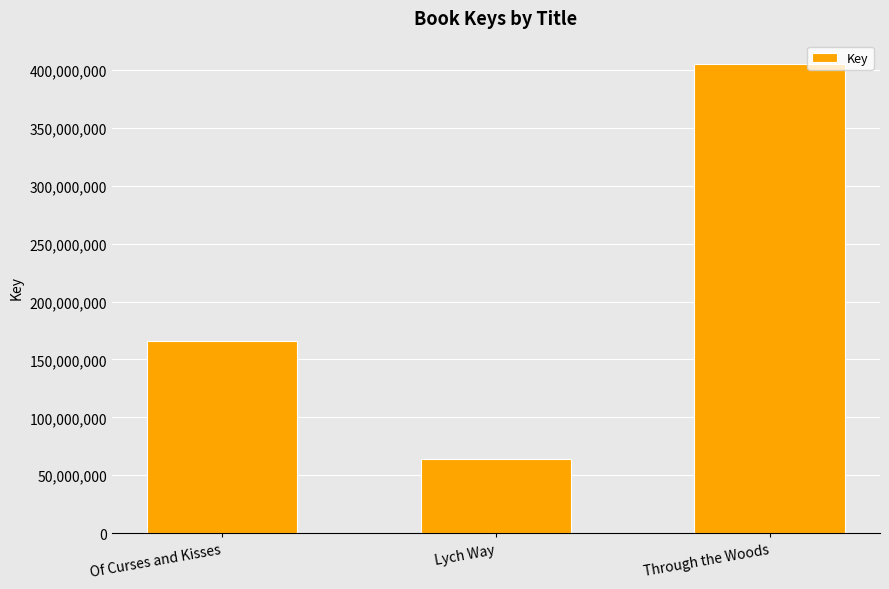

Rank the categories by value from lowest to highest.

Lych Way, Of Curses and Kisses, Through the Woods